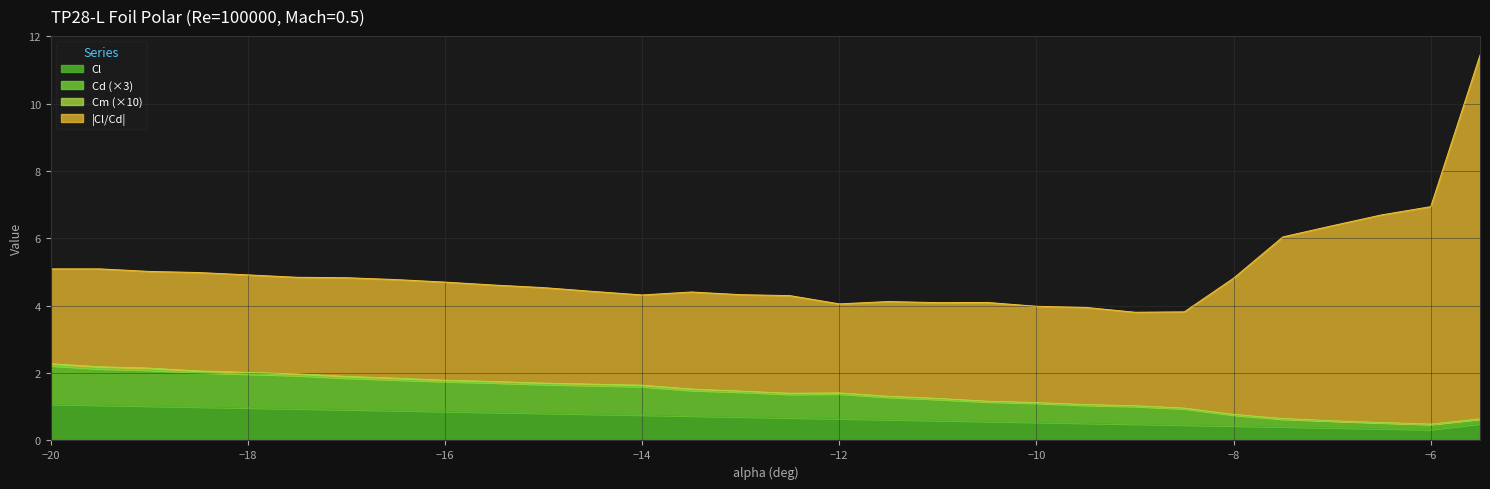

Does the chart display data point markers on the line(s)?

No